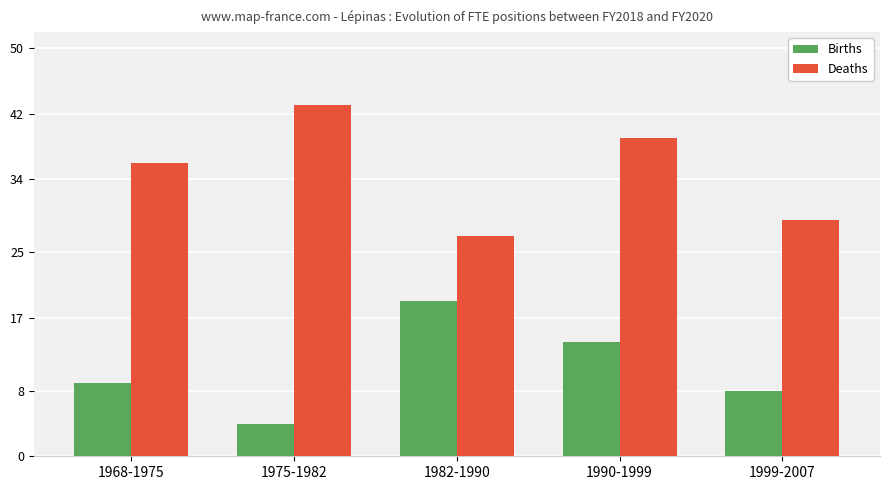

How many groups of bars are there?

5